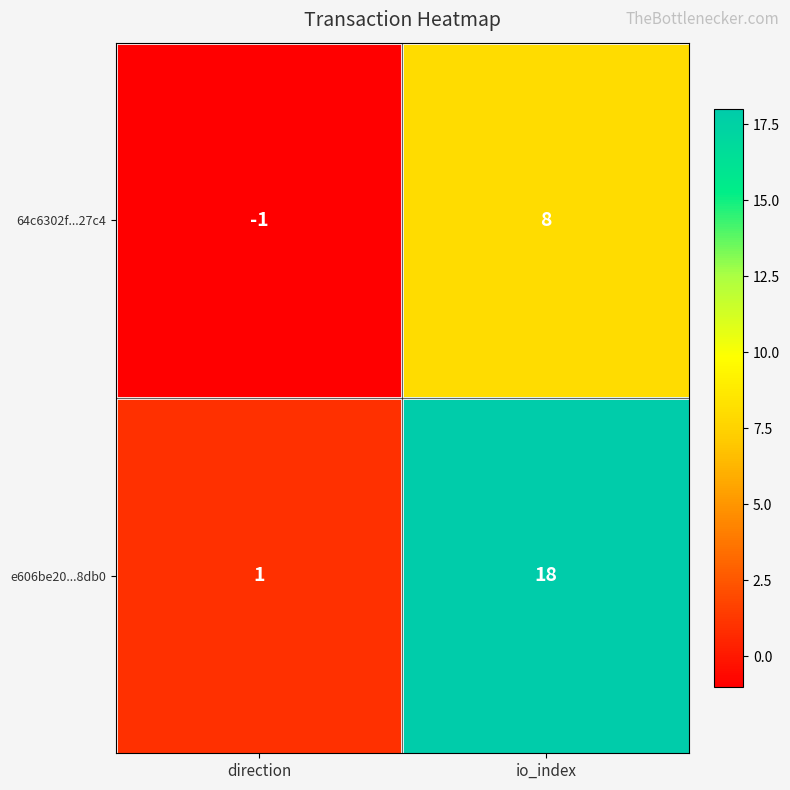

What is the average value of the 64c6302f...27c4 series?

4